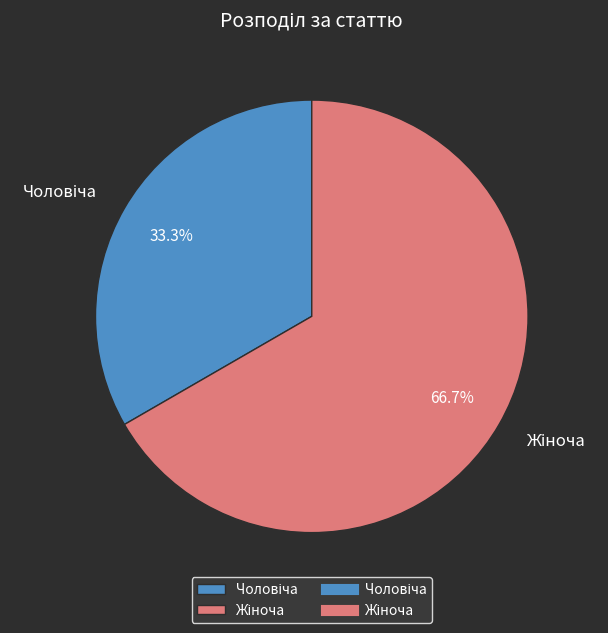

Does any single category account for the majority?

Yes